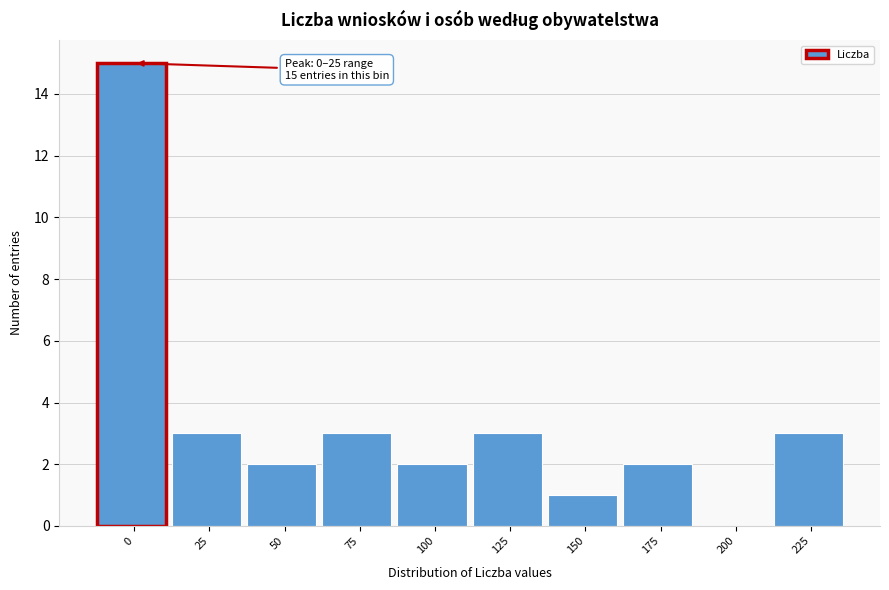

Reading left to right, extract all data points from this chart.

0=15	25=3	50=2	75=3	100=2	125=3	150=1	175=2	200=0	225=3